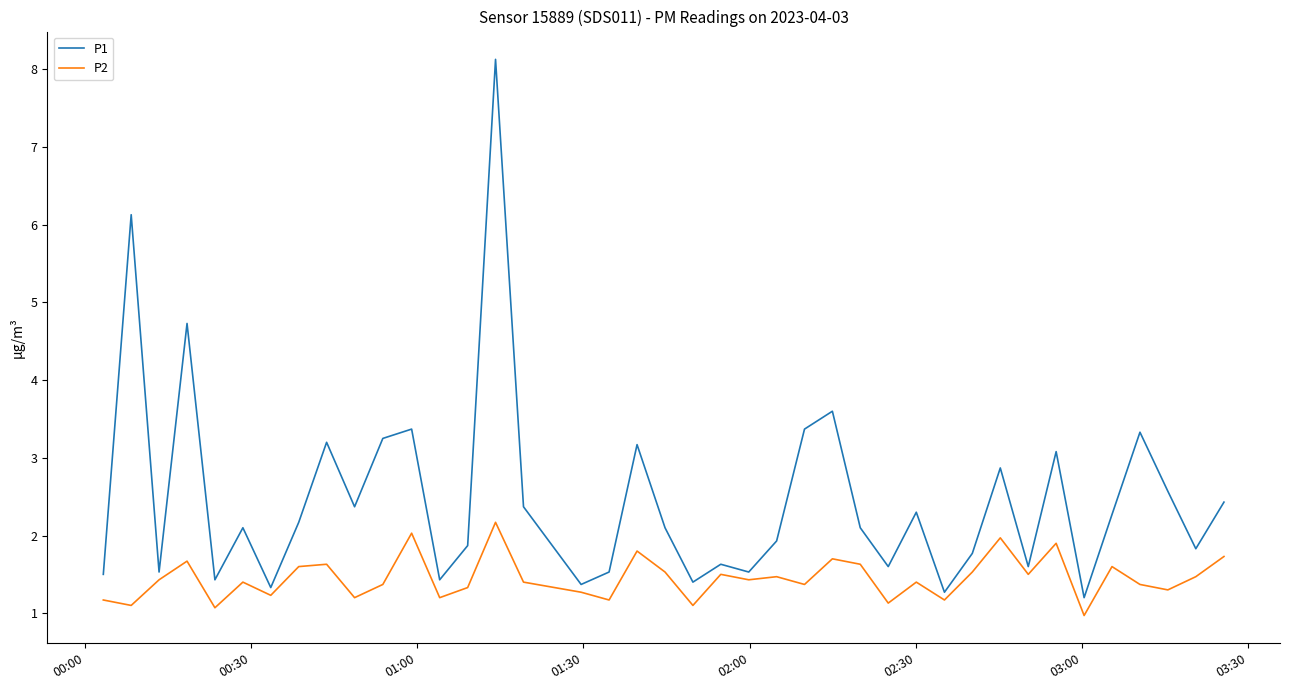

Which series has the largest total across all categories?

P1